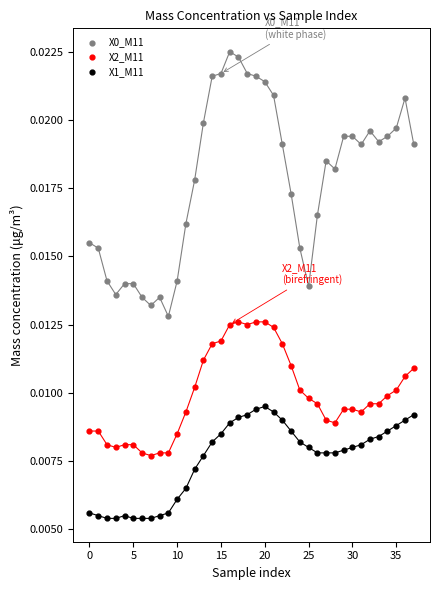

Which series reaches the minimum Y coordinate?

X1_M11